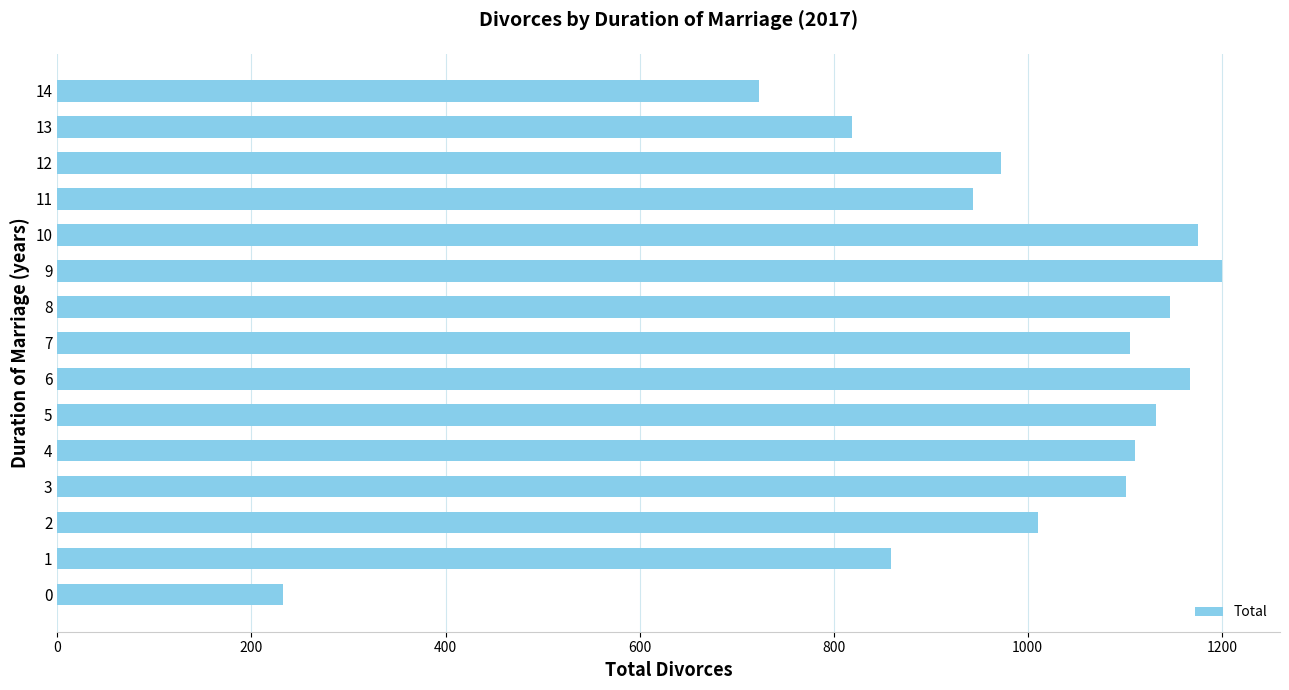

What is the minimum value shown in the chart?

233